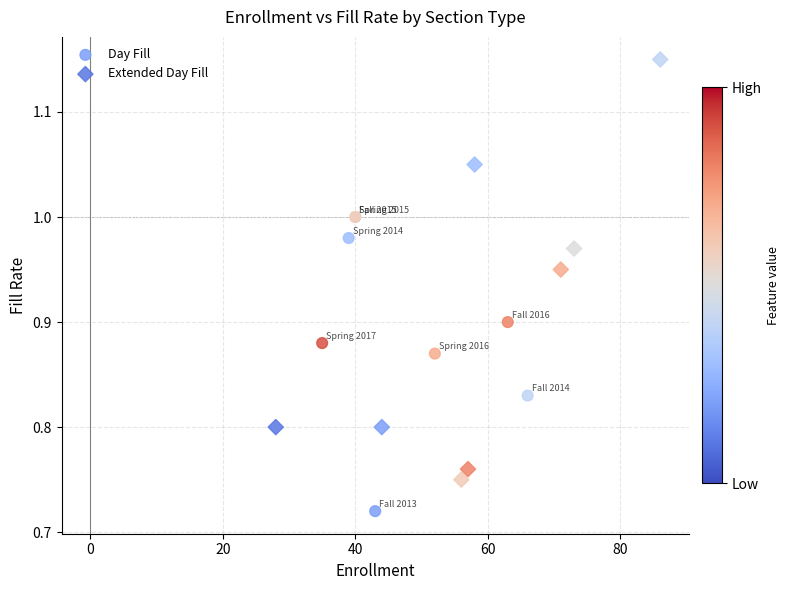

What are all the series names shown in the legend?

Day Fill, Extended Day Fill